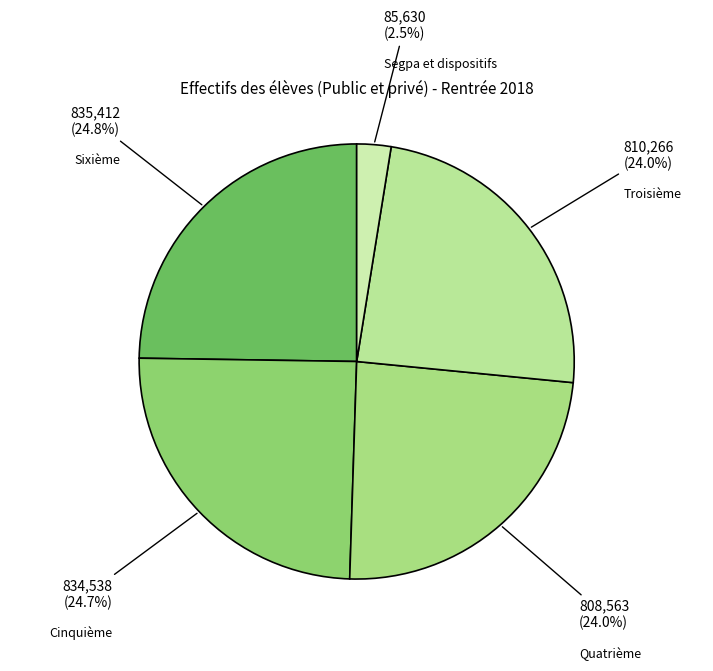

Between Quatrième and Segpa et dispositifs, which is larger?

Quatrième